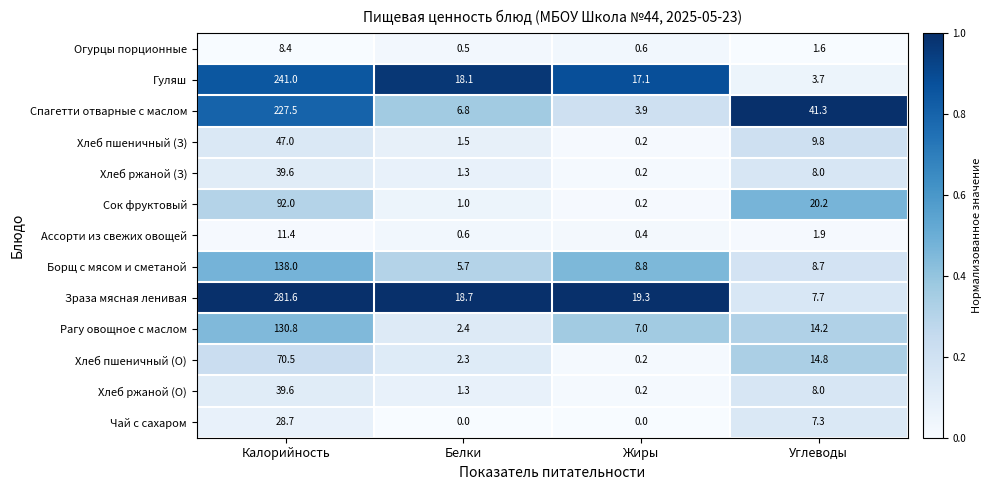

Which category has the highest value across all series?

Калорийность